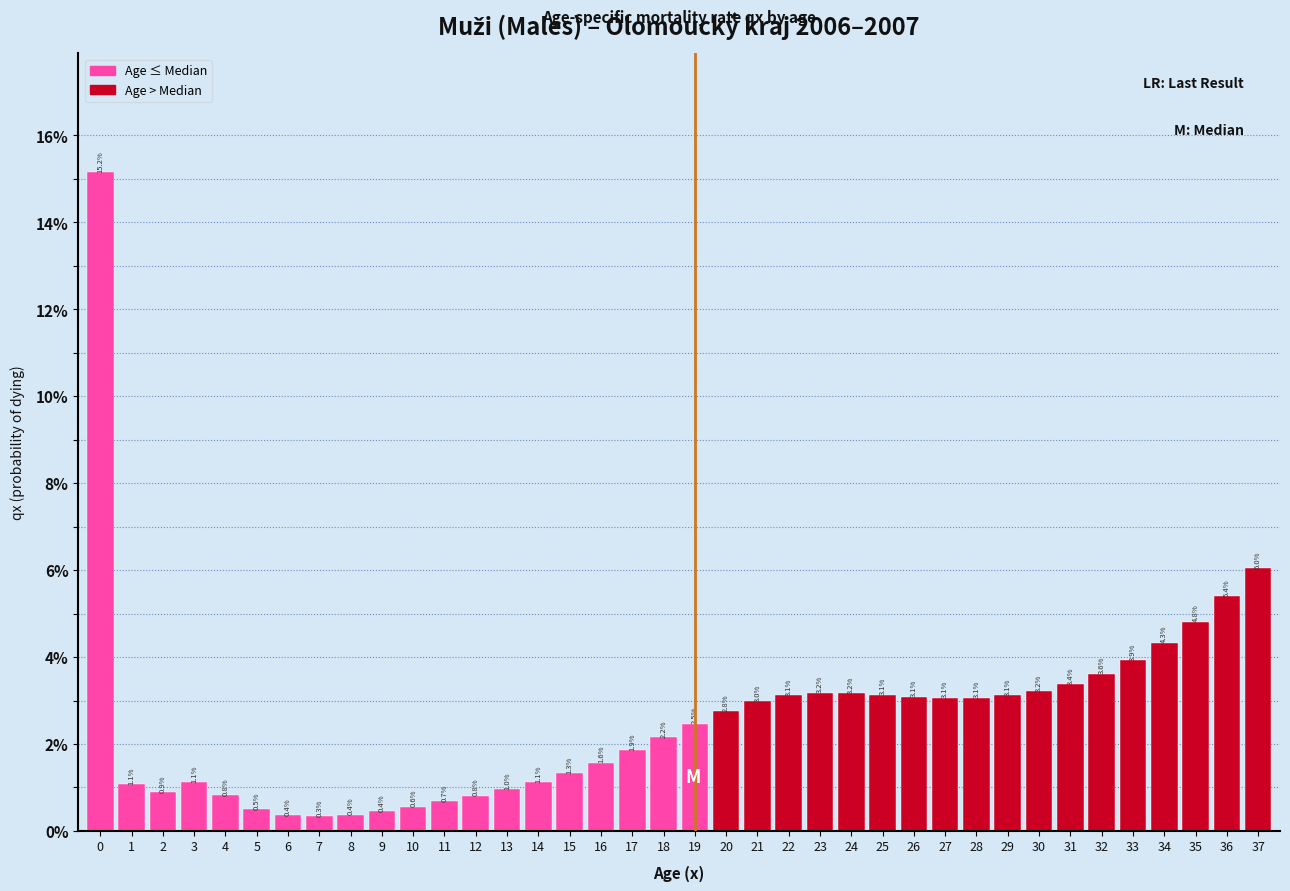

Reading left to right, list all the values displayed in this chart.

0=15.2	1=1.1	2=0.9	3=1.1	4=0.8	5=0.5	6=0.4	7=0.3	8=0.4	9=0.4	10=0.6	11=0.7	12=0.8	13=1.0	14=1.1	15=1.3	16=1.6	17=1.9	18=2.2	19=2.5	20=2.8	21=3.0	22=3.1	23=3.2	24=3.2	25=3.1	26=3.1	27=3.1	28=3.1	29=3.1	30=3.2	31=3.4	32=3.6	33=3.9	34=4.3	35=4.8	36=5.4	37=6.0